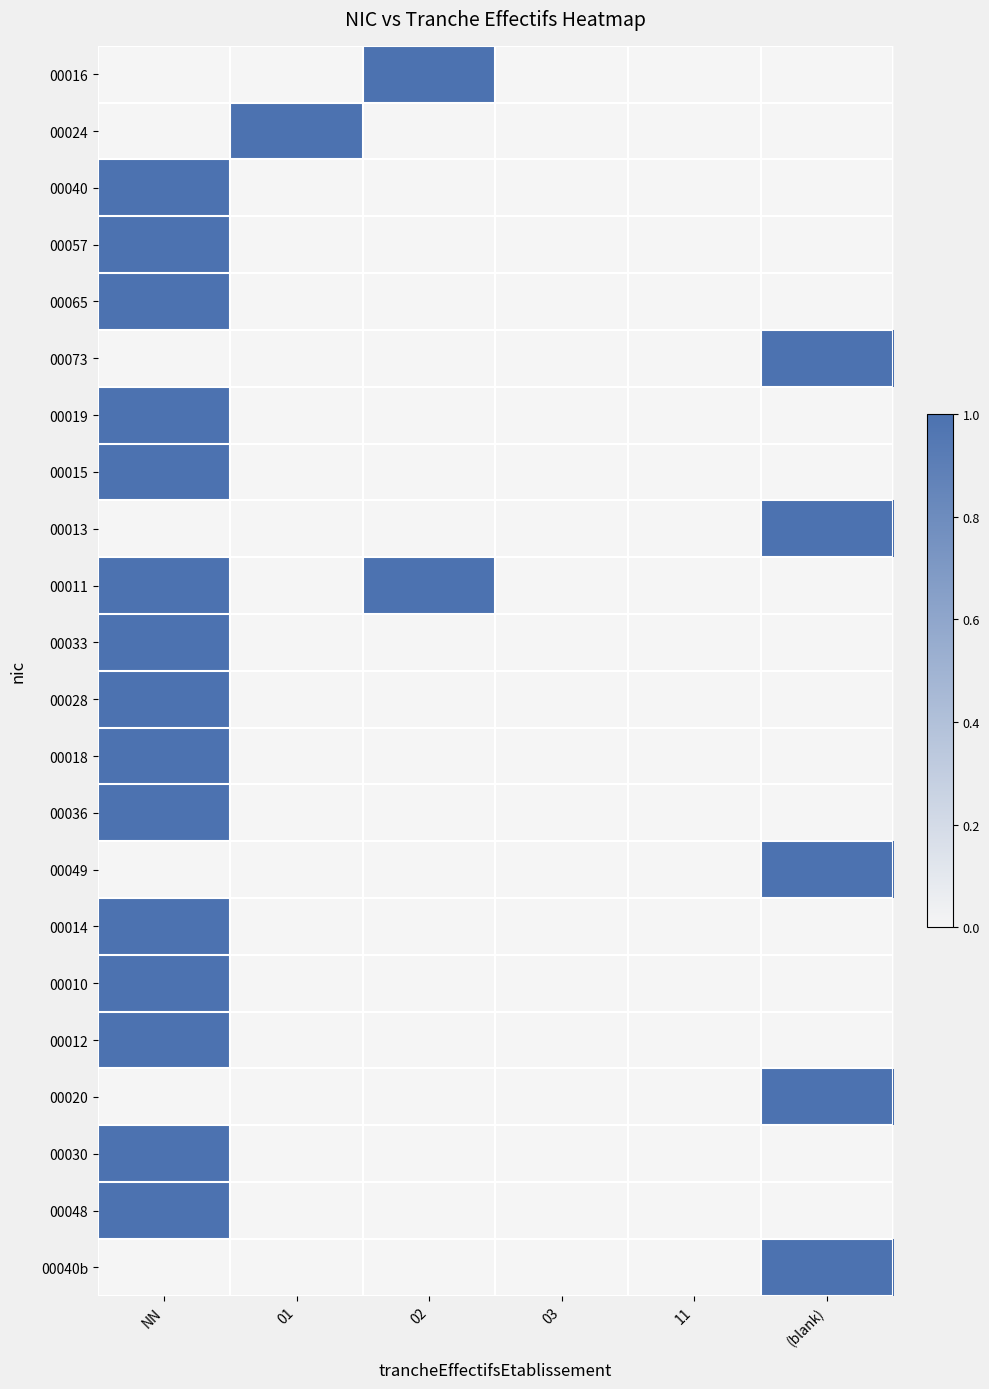

Which has a higher value, 11 or 02?

02